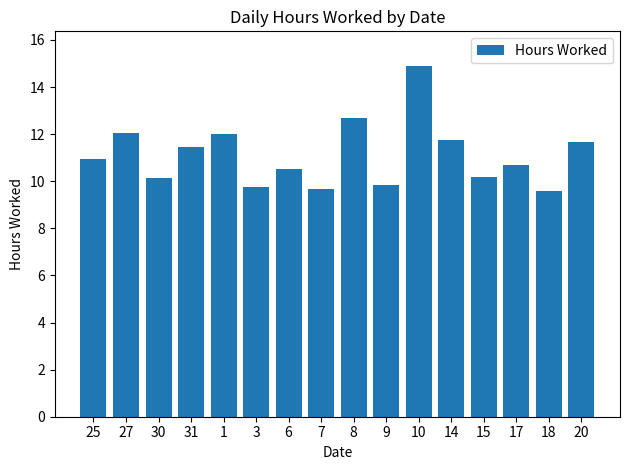

What value does the data have at 27?

12.1